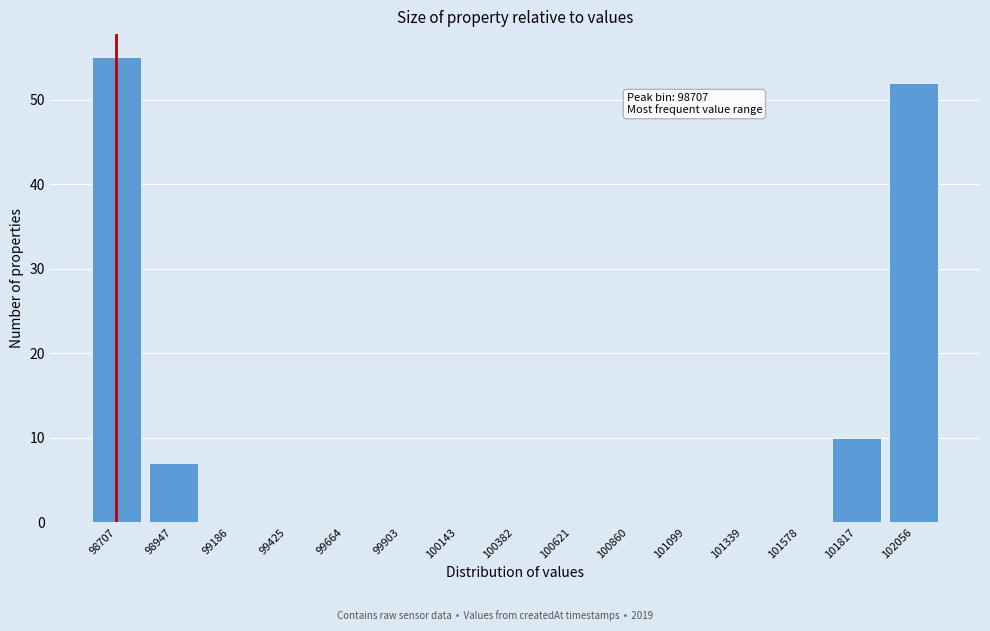

Reading left to right, extract all data points from this chart.

98707=55	98947=7	99186=0	99425=0	99664=0	99903=0	100143=0	100382=0	100621=0	100860=0	101099=0	101339=0	101578=0	101817=10	102056=52